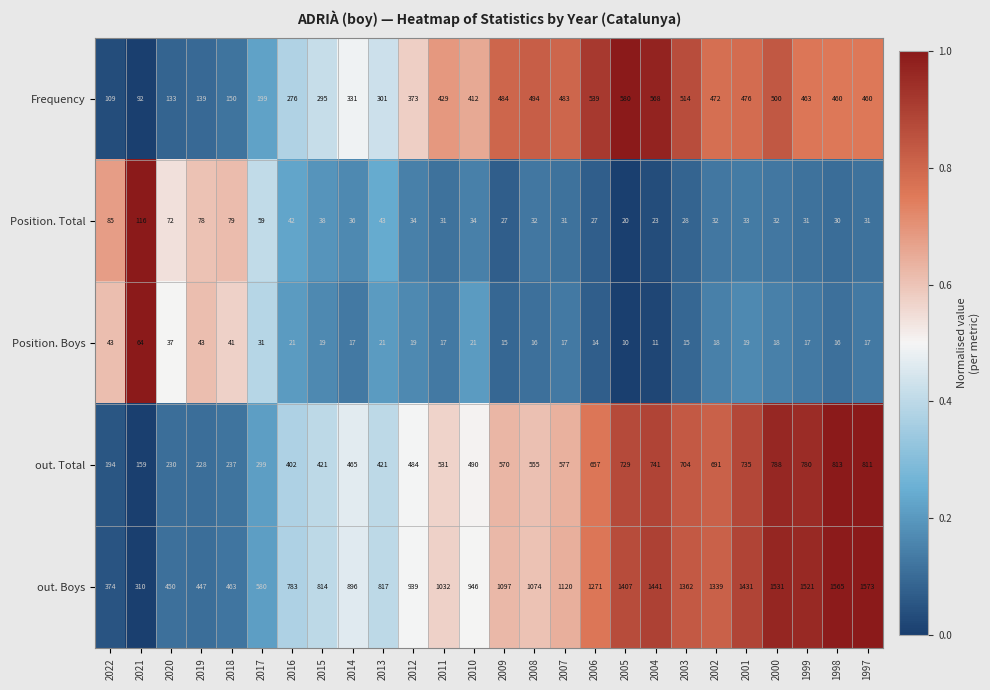

What is the approximate value of Position. Boys at 2020, to the nearest 10?

40